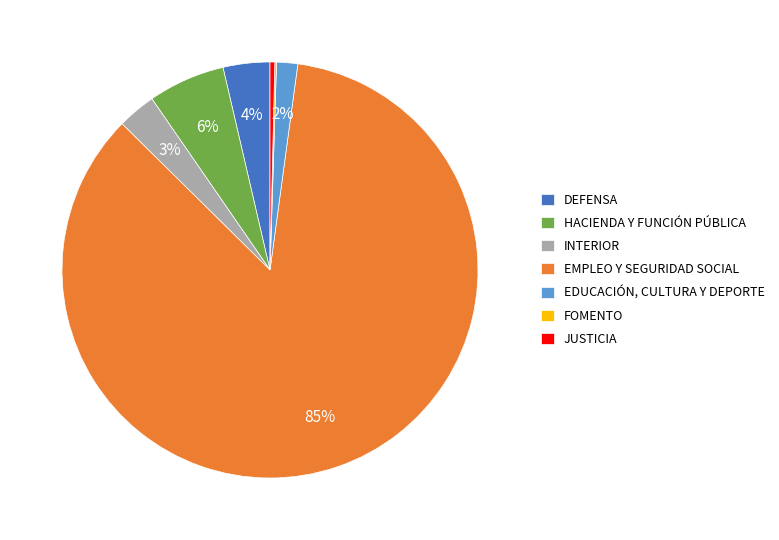

What percentage is the EDUCACIÓN, CULTURA Y DEPORTE slice, to the nearest percent?

2%